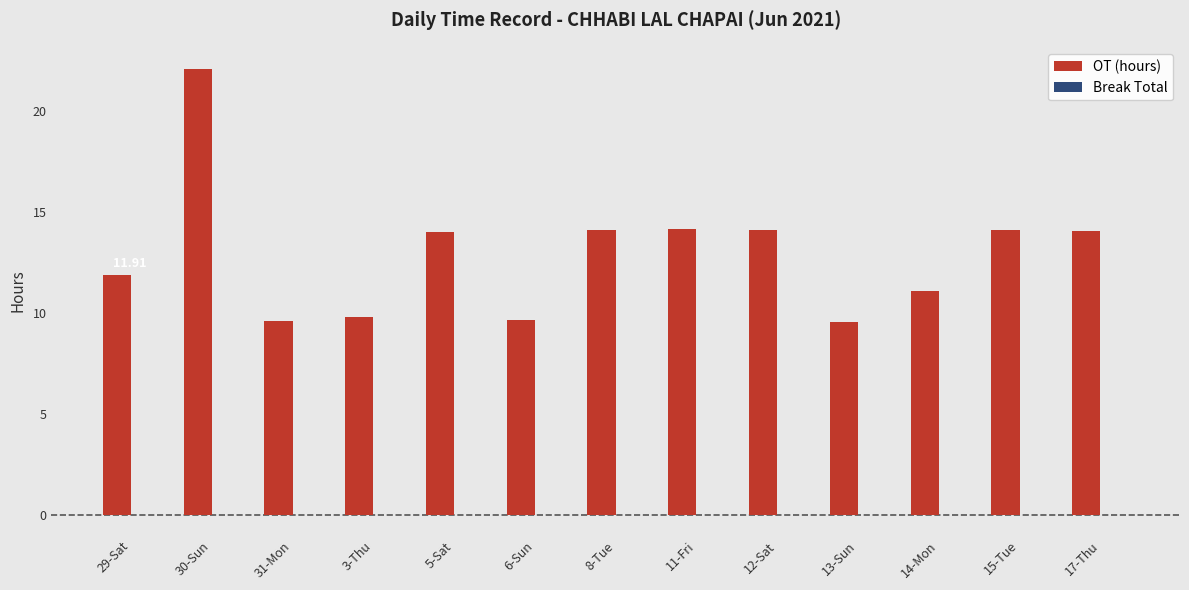

What position from the right is 14-Mon?

3